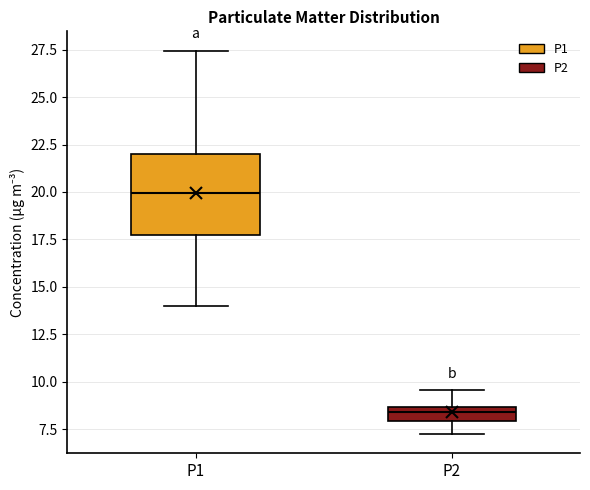

Which box's median line is the highest?

P1